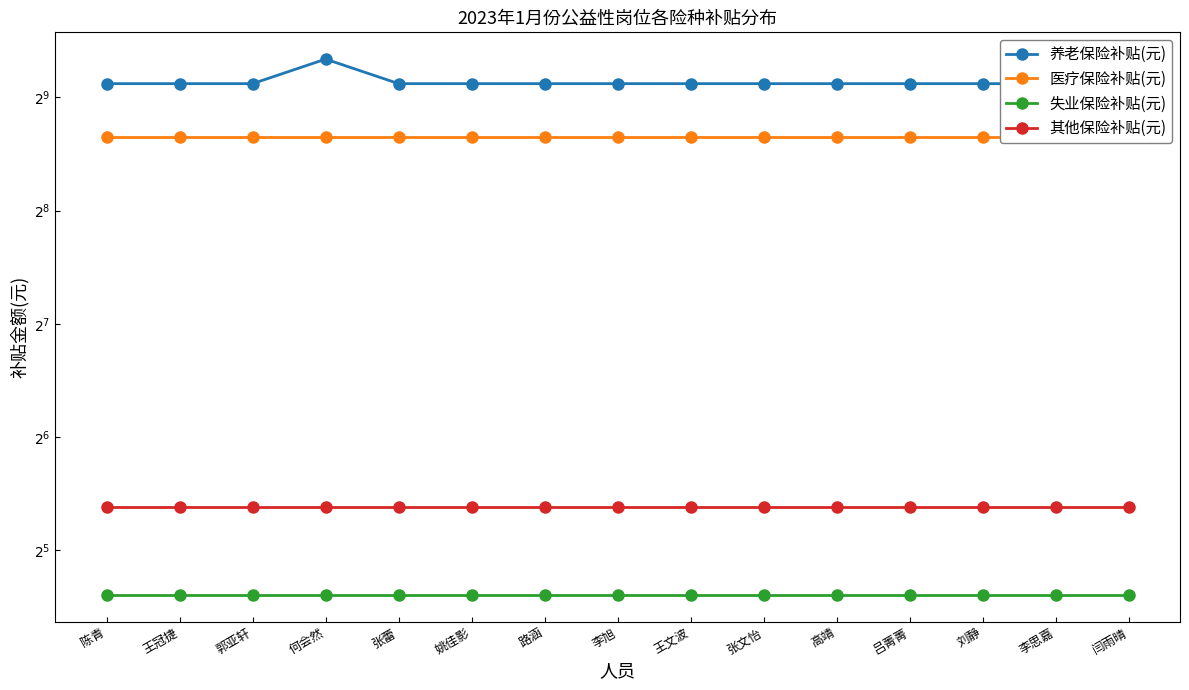

List the labels in order of 失业保险补贴(元) value, smallest first.

陈青, 王冠捷, 郭亚轩, 何会然, 张蕾, 姚佳影, 路涵, 李旭, 王文波, 张文怡, 高靖, 吕菁菁, 刘静, 李思嘉, 闫雨晴